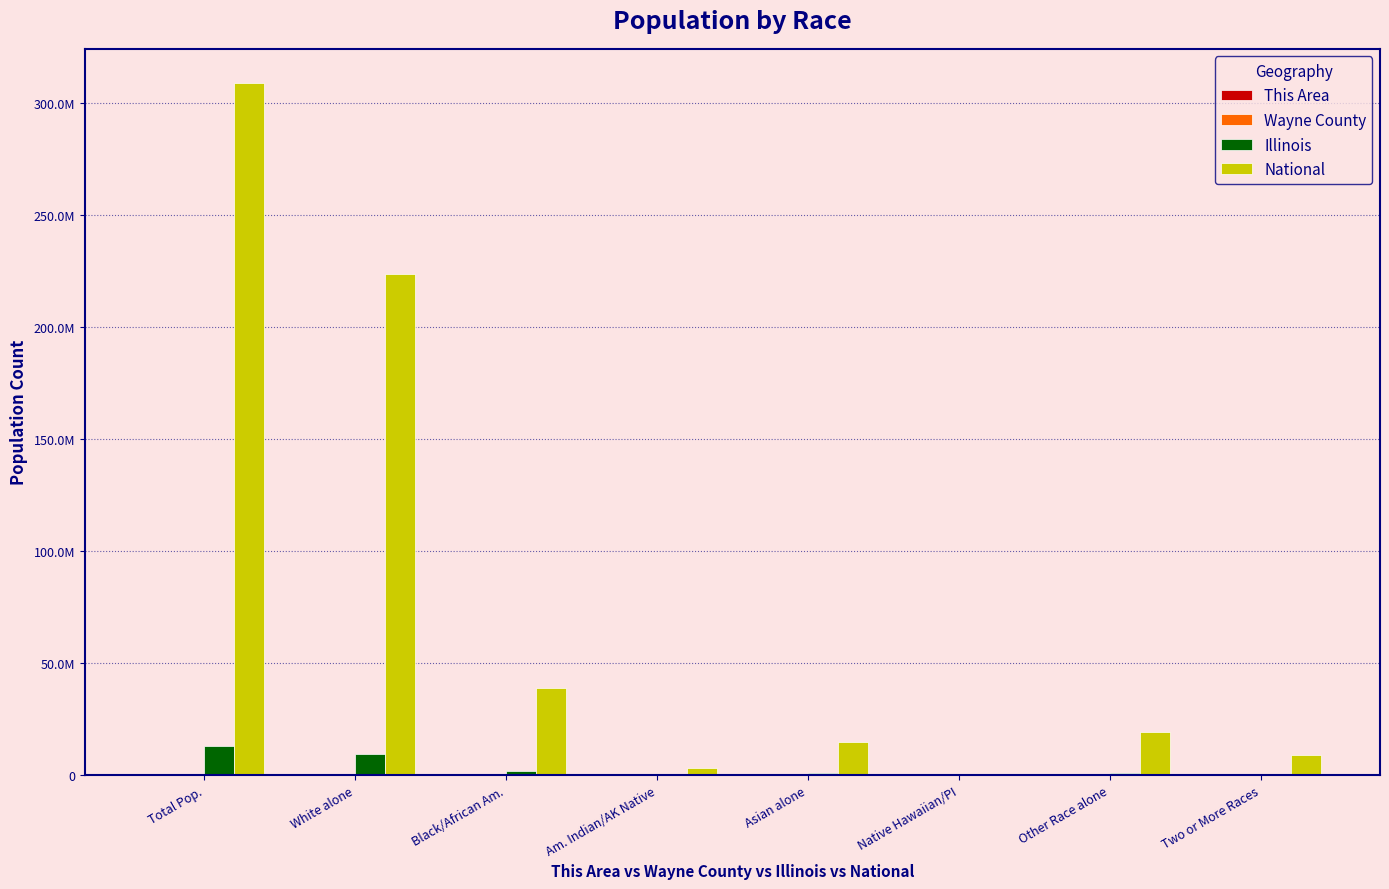

At which label does Illinois reach its minimum?

Native Hawaiian/PI